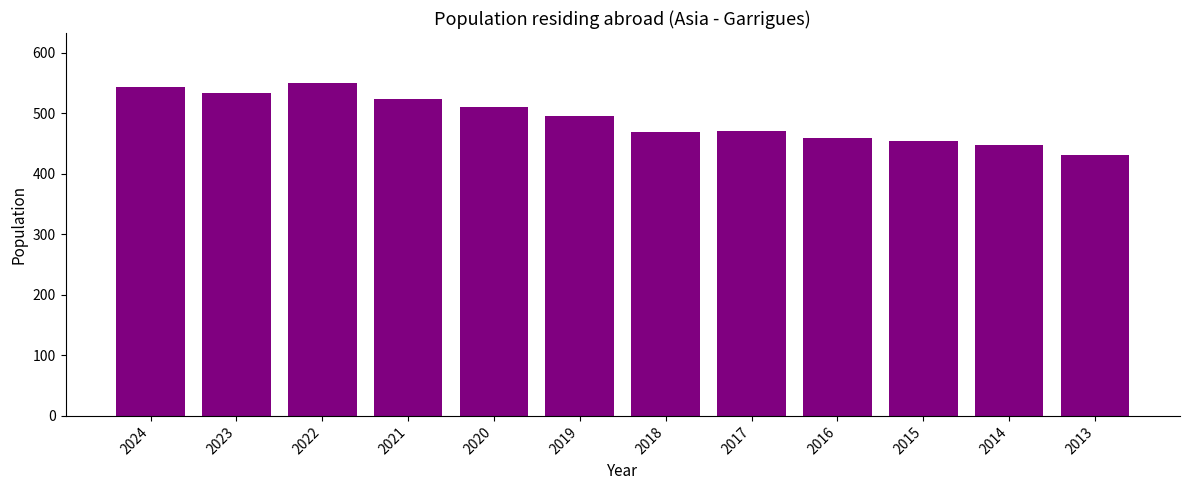

How many data points are less than 495?

6